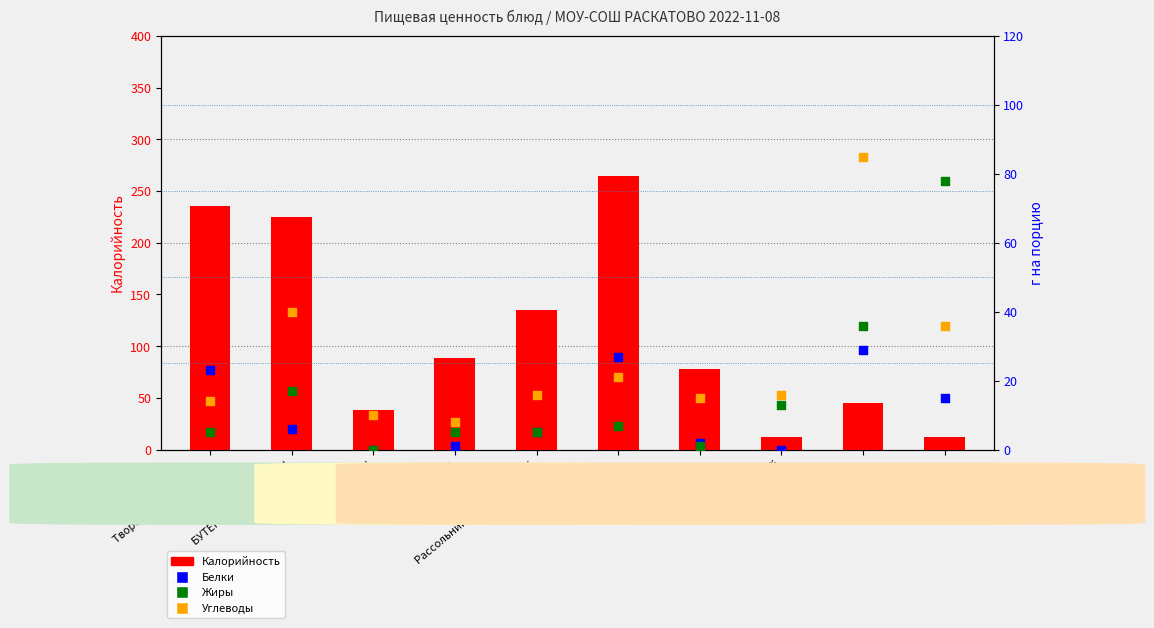

Which series has the largest total across all categories?

Калорийность